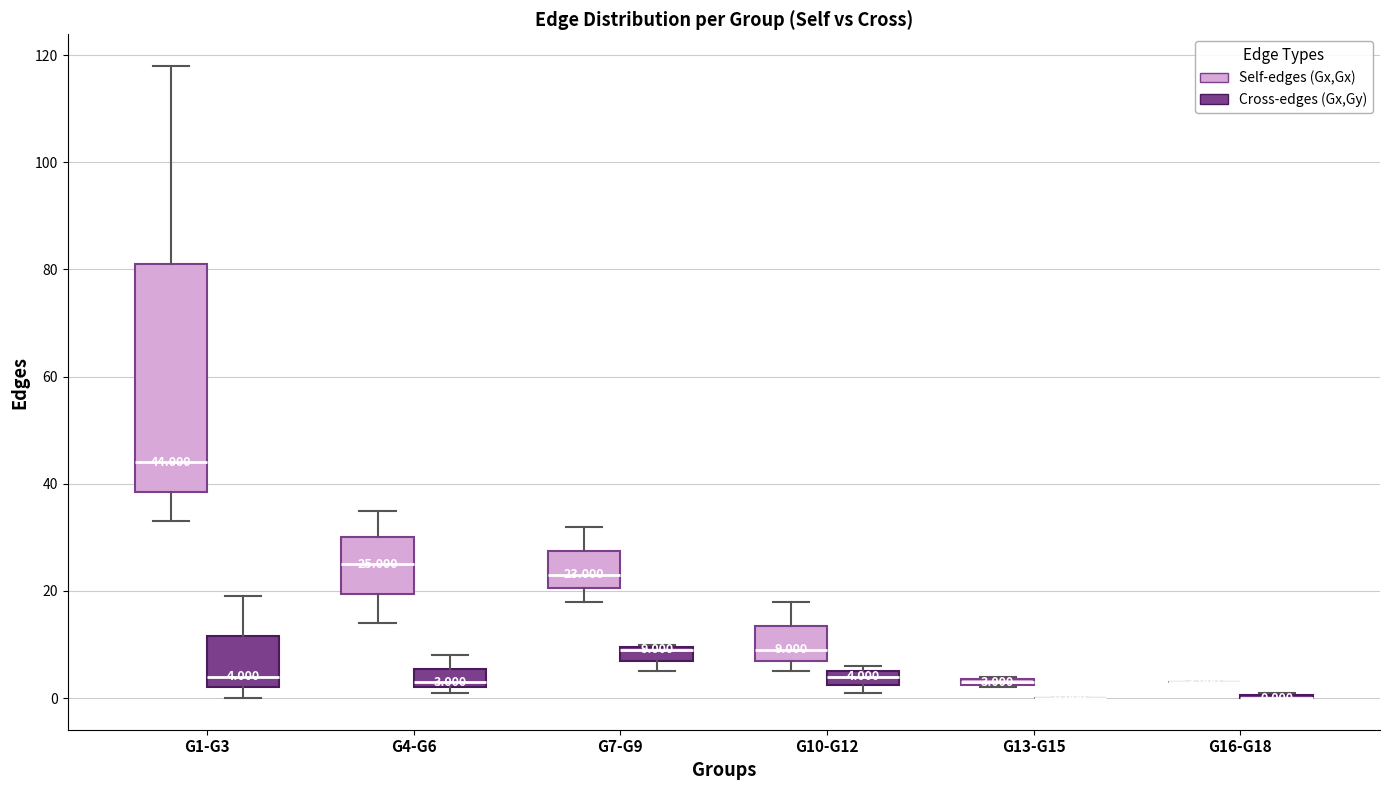

Comparing the boxes themselves (not the whiskers), which one is the tallest?

G1-G3 (Self-edges (Gx,Gx))